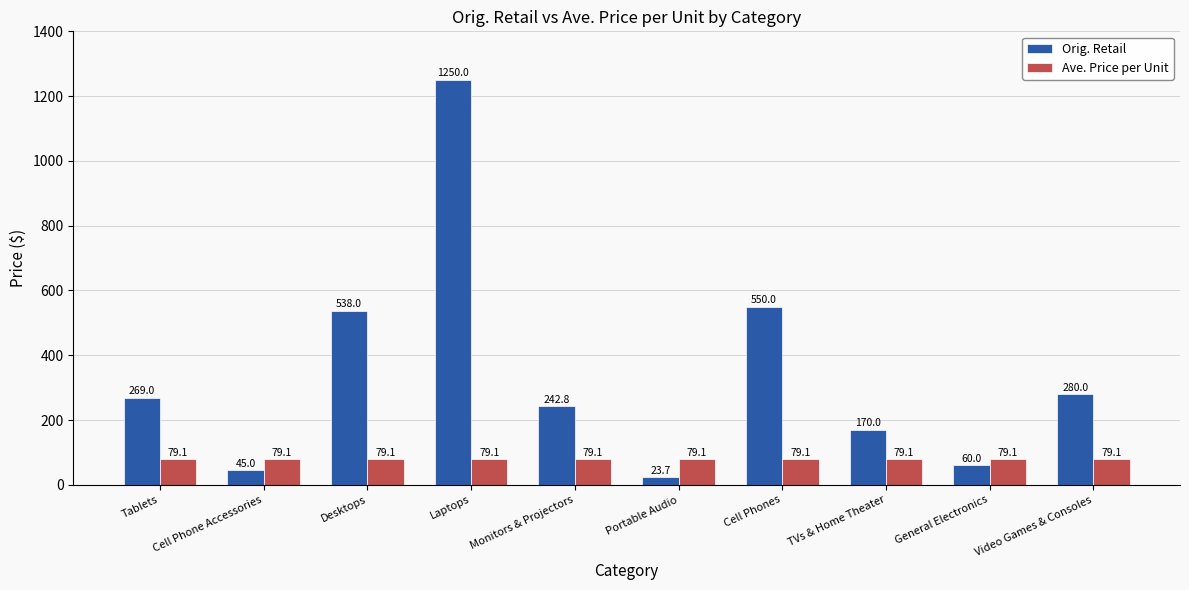

What is the label of the 9th bar from the right?

Cell Phone Accessories